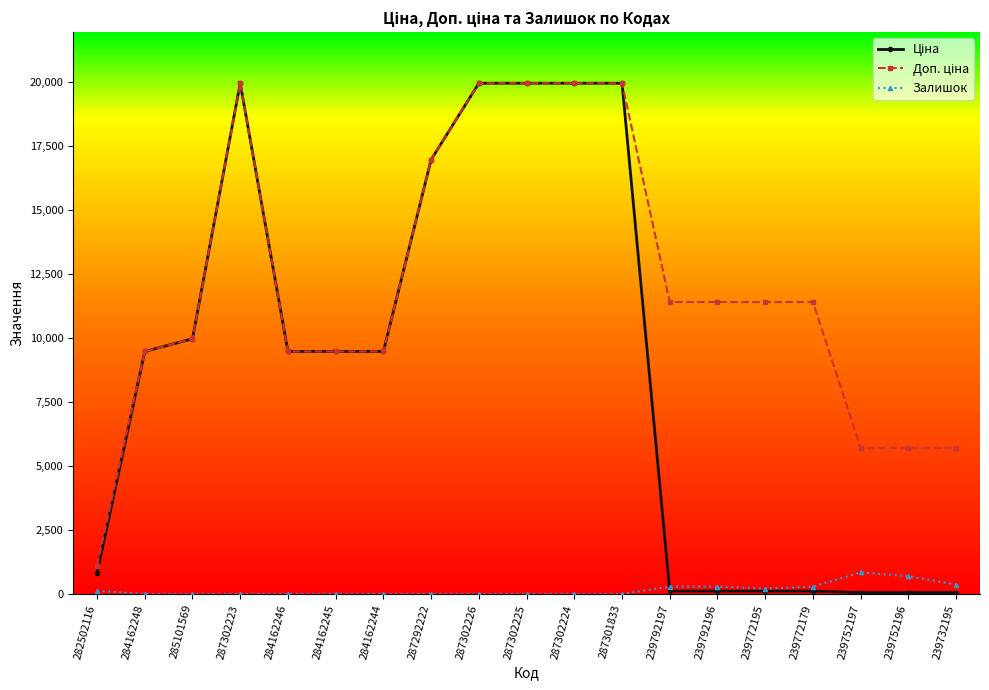

What position from the right is 282502116?

19